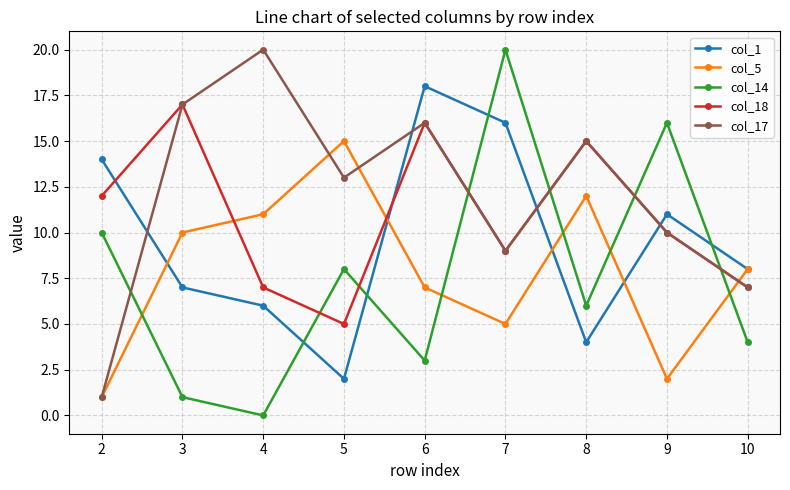

Is the value of col_17 at 9 greater than the value of col_18 at 3?

No